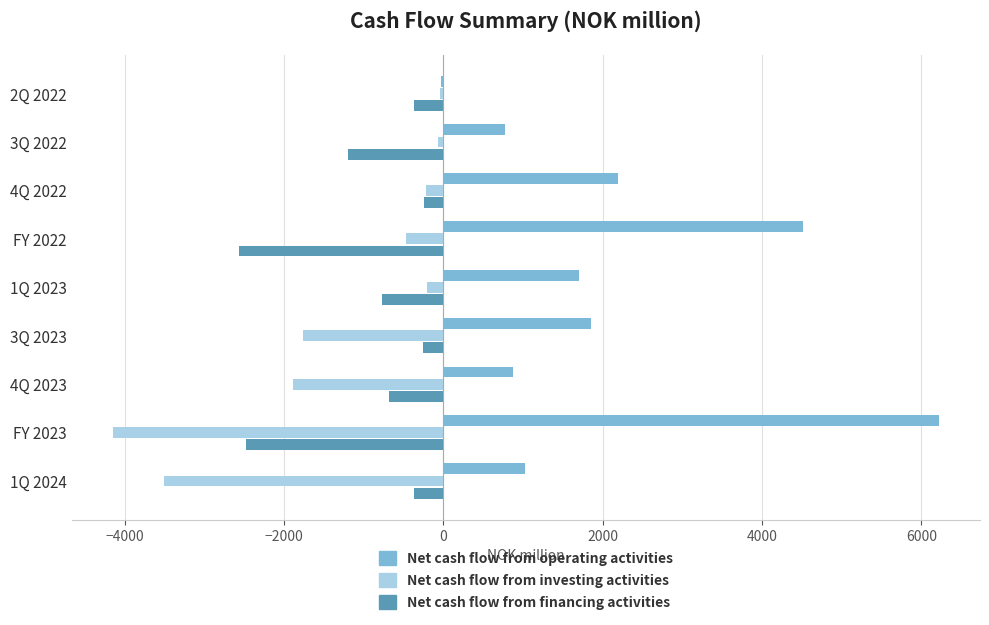

Is it true that Net cash flow from financing activities equals -1196.1 at 3Q 2022?

True